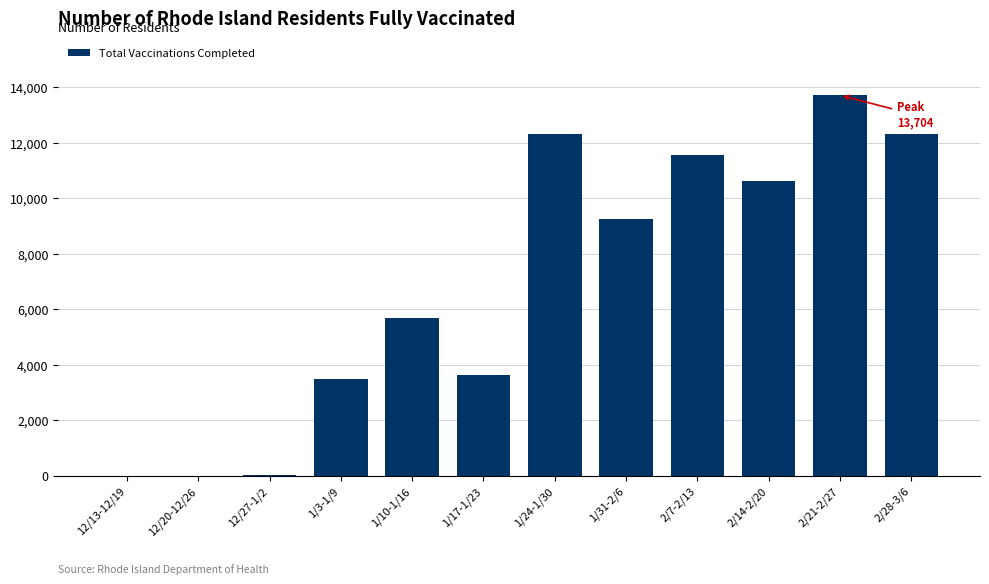

Which category has the highest value across all series?

2/21-2/27